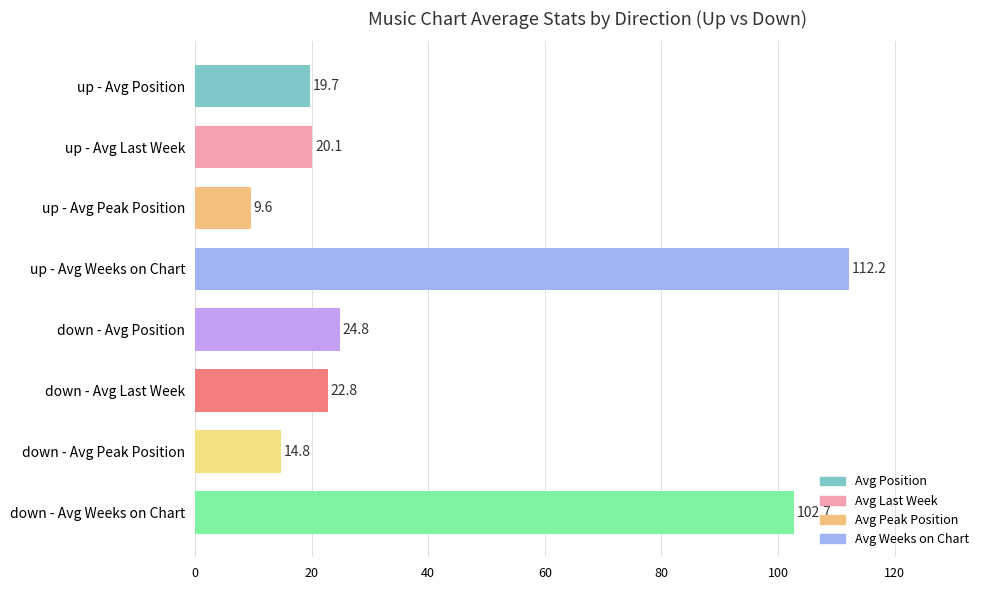

Reading top to bottom, what are all the values shown in this chart?

up - Avg Position=19.7	up - Avg Last Week=20.1	up - Avg Peak Position=9.6	up - Avg Weeks on Chart=112.2	down - Avg Position=24.8	down - Avg Last Week=22.8	down - Avg Peak Position=14.8	down - Avg Weeks on Chart=102.7